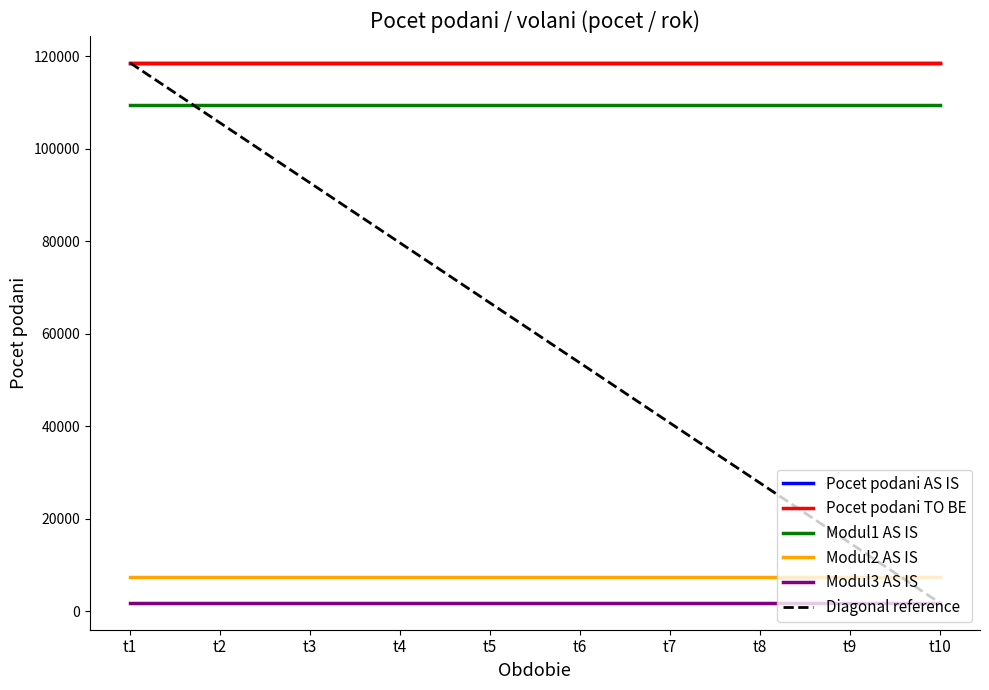

Reading right to left, list all the values displayed in this chart.

Pocet podani AS IS: 118500.8	118500.8	118500.8	118500.8	118500.8	118500.8	118500.8	118500.8	118500.8	118500.8
Pocet podani TO BE: 118500.8	118500.8	118500.8	118500.8	118500.8	118500.8	118500.8	118500.8	118500.8	118500.8
Modul1 AS IS: 109358.8	109358.8	109358.8	109358.8	109358.8	109358.8	109358.8	109358.8	109358.8	109358.8
Modul2 AS IS: 7318.0	7318.0	7318.0	7318.0	7318.0	7318.0	7318.0	7318.0	7318.0	7318.0
Modul3 AS IS: 1824.0	1824.0	1824.0	1824.0	1824.0	1824.0	1824.0	1824.0	1824.0	1824.0